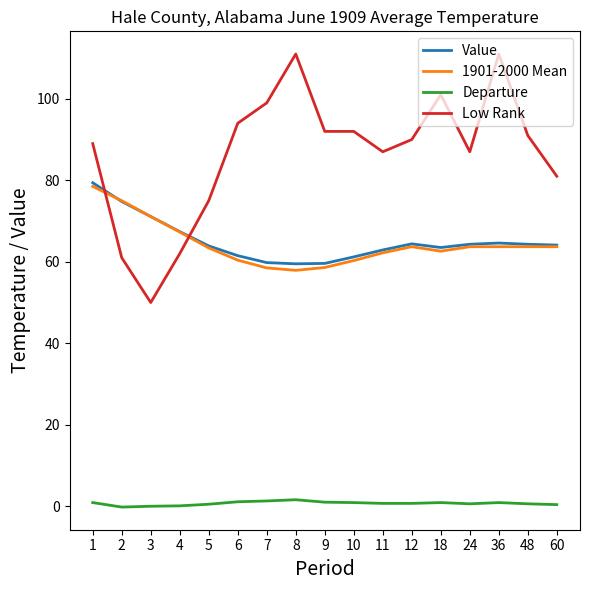

What is the minimum value for Value?

59.5